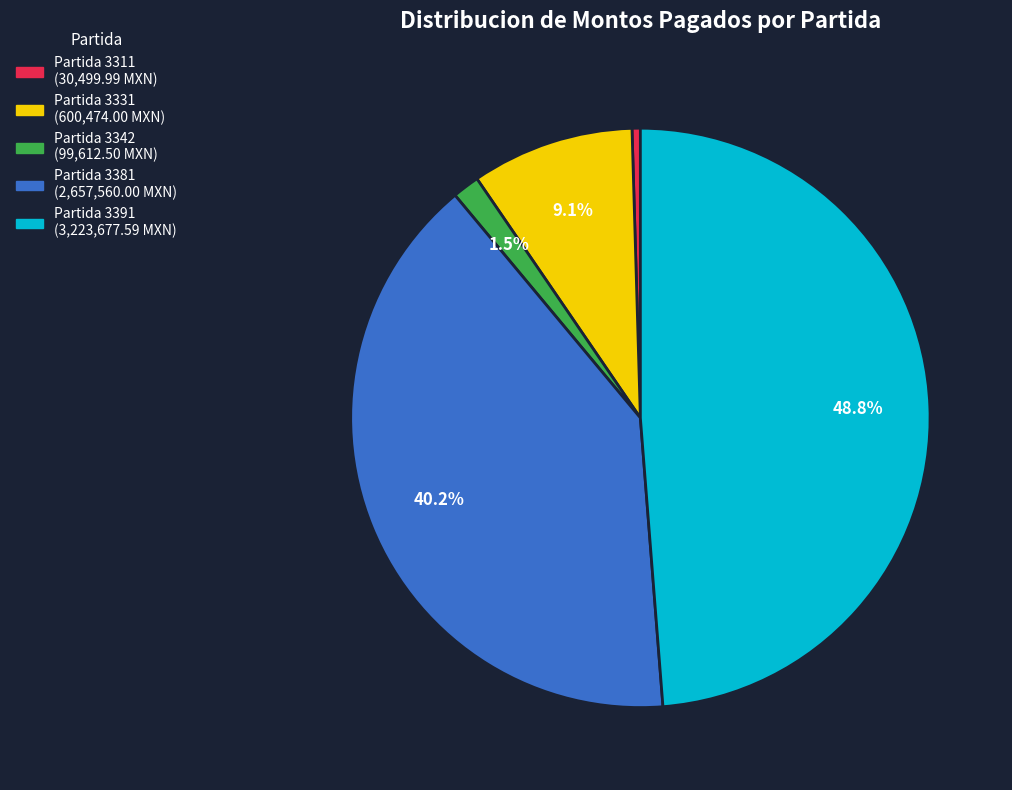

Does any single category account for the majority?

No